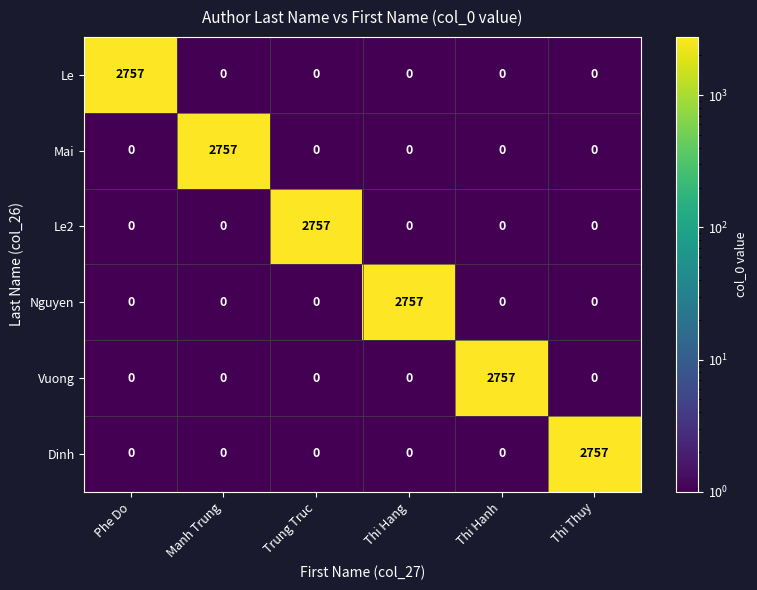

At how many categories does at least one series exceed 1579?

6